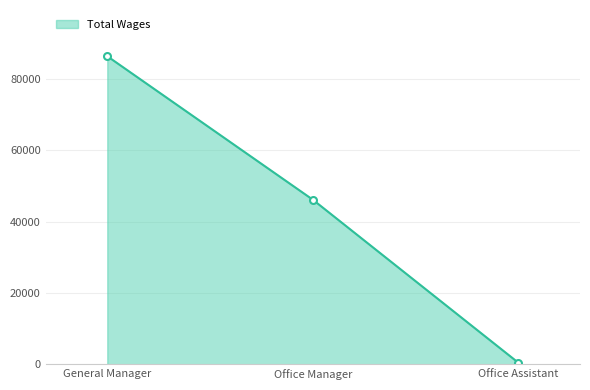

List the labels in order of value, smallest first.

Office Assistant, Office Manager, General Manager